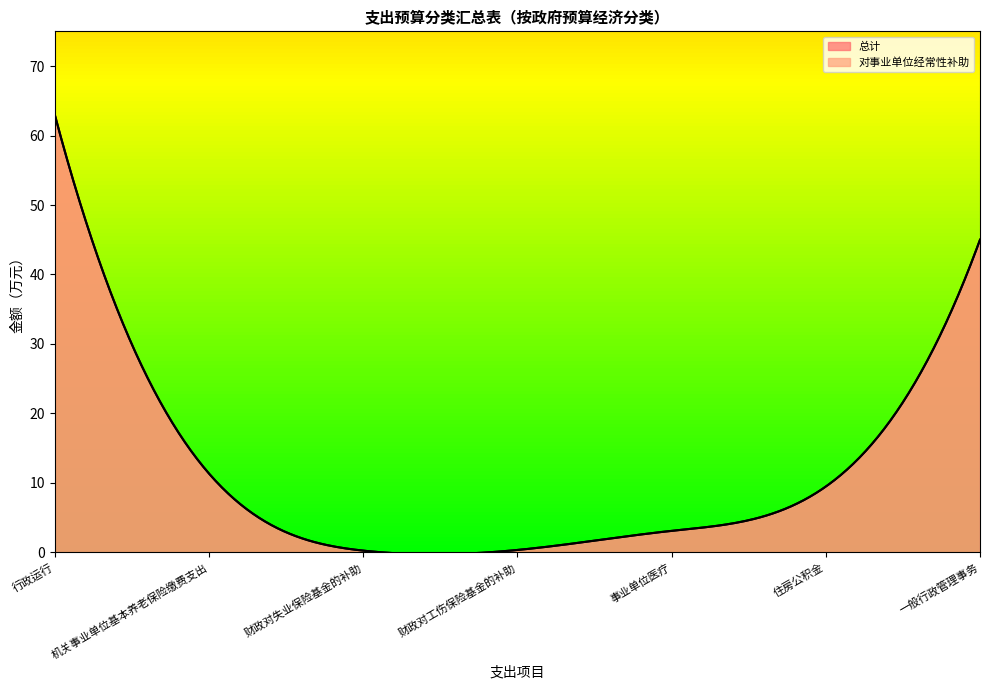

Reading left to right, list all the values displayed in this chart.

总计: 63.0	11.3	0.2	0.3	3.1	9.5	45.0
对事业单位经常性补助: 63.0	11.3	0.2	0.3	3.1	9.5	45.0